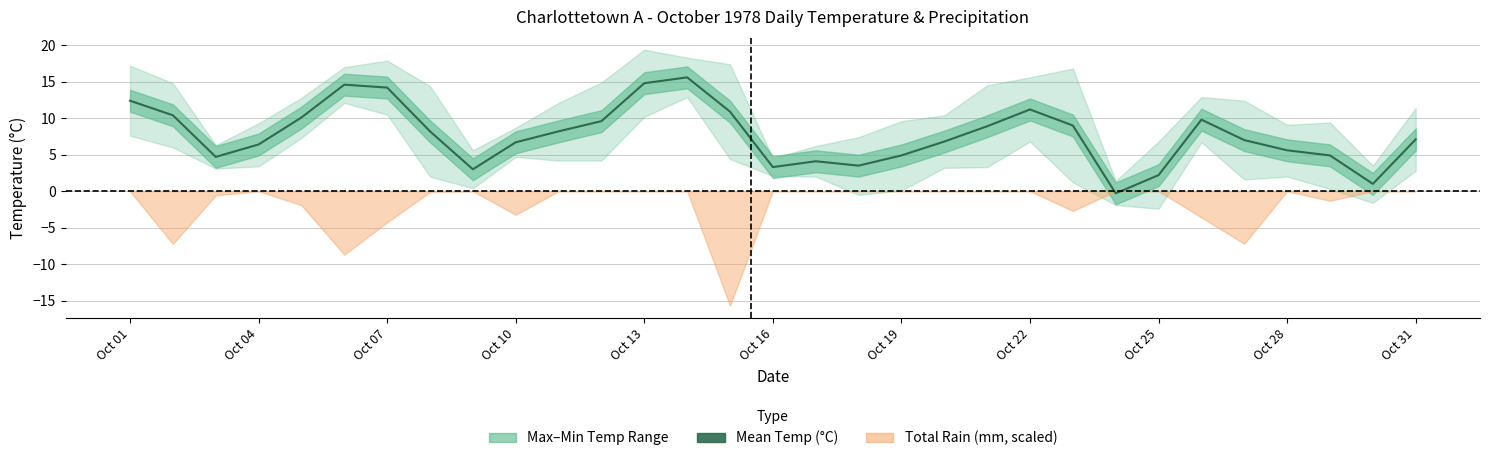

What is the average value?

7.7